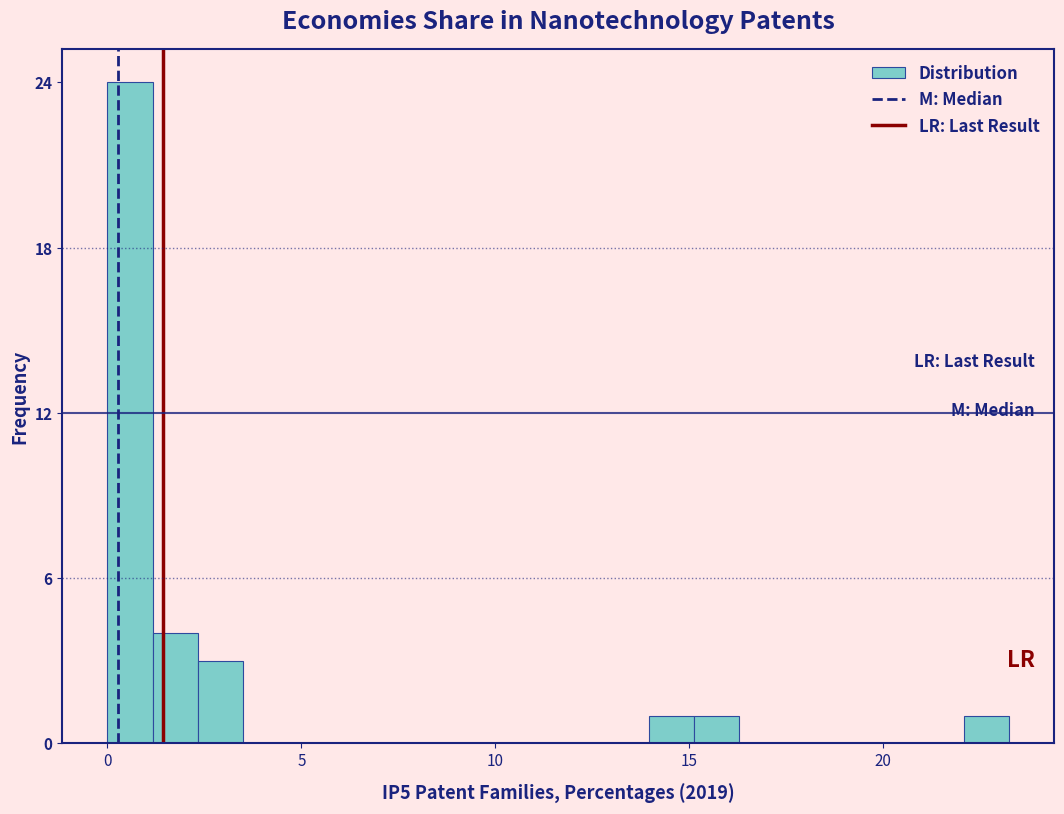

Read against the x-axis, roughly where is the centre of the tallest bar?

0.5